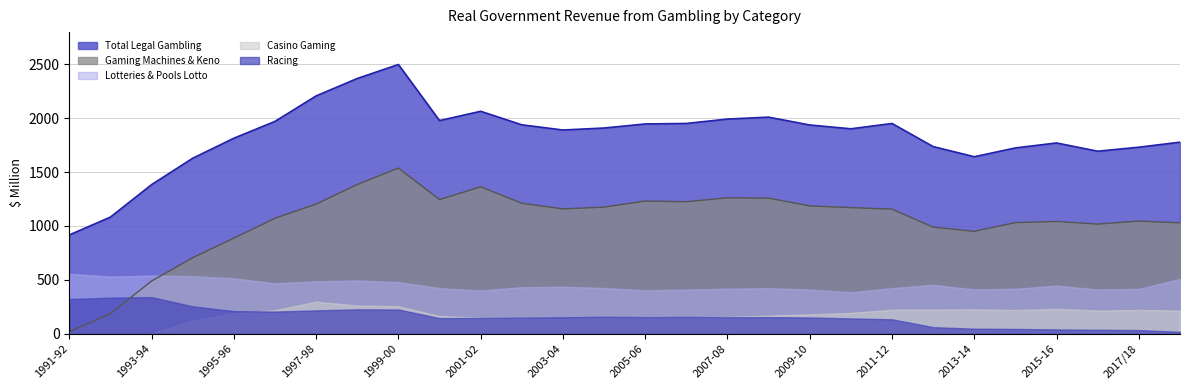

What is the total value across all series at 2003-04?

3778.4